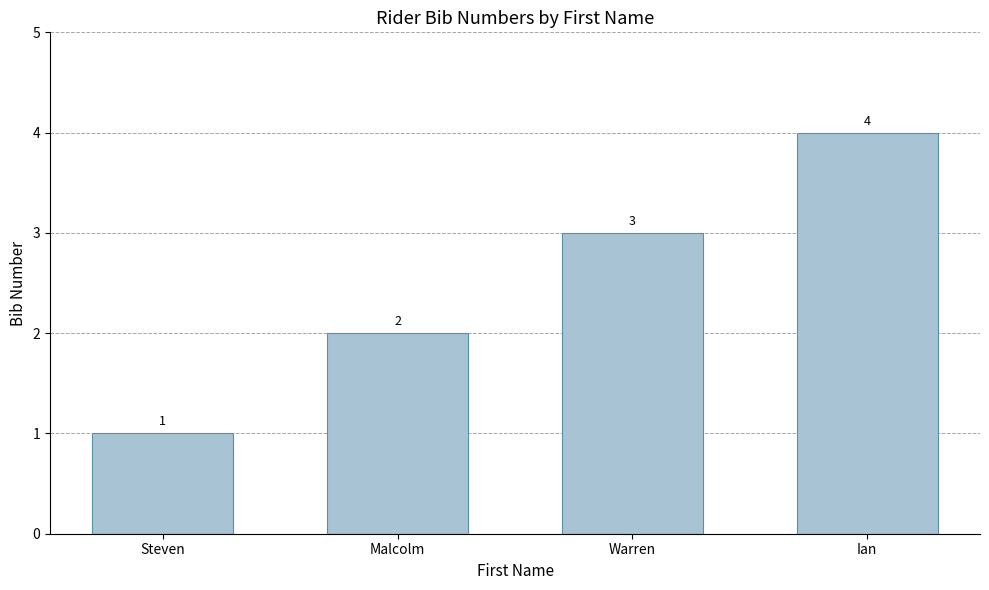

What is the label of the 2nd bar from the left?

Malcolm